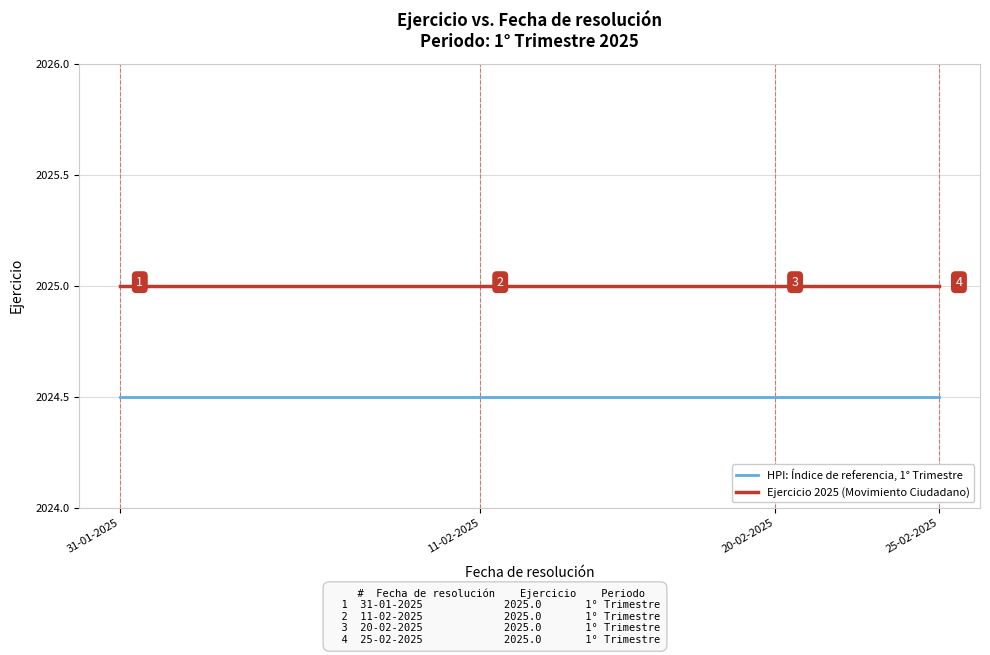

True or false: Ejercicio 2025 (Movimiento Ciudadano) has more than 0 points higher than both neighbors.

False